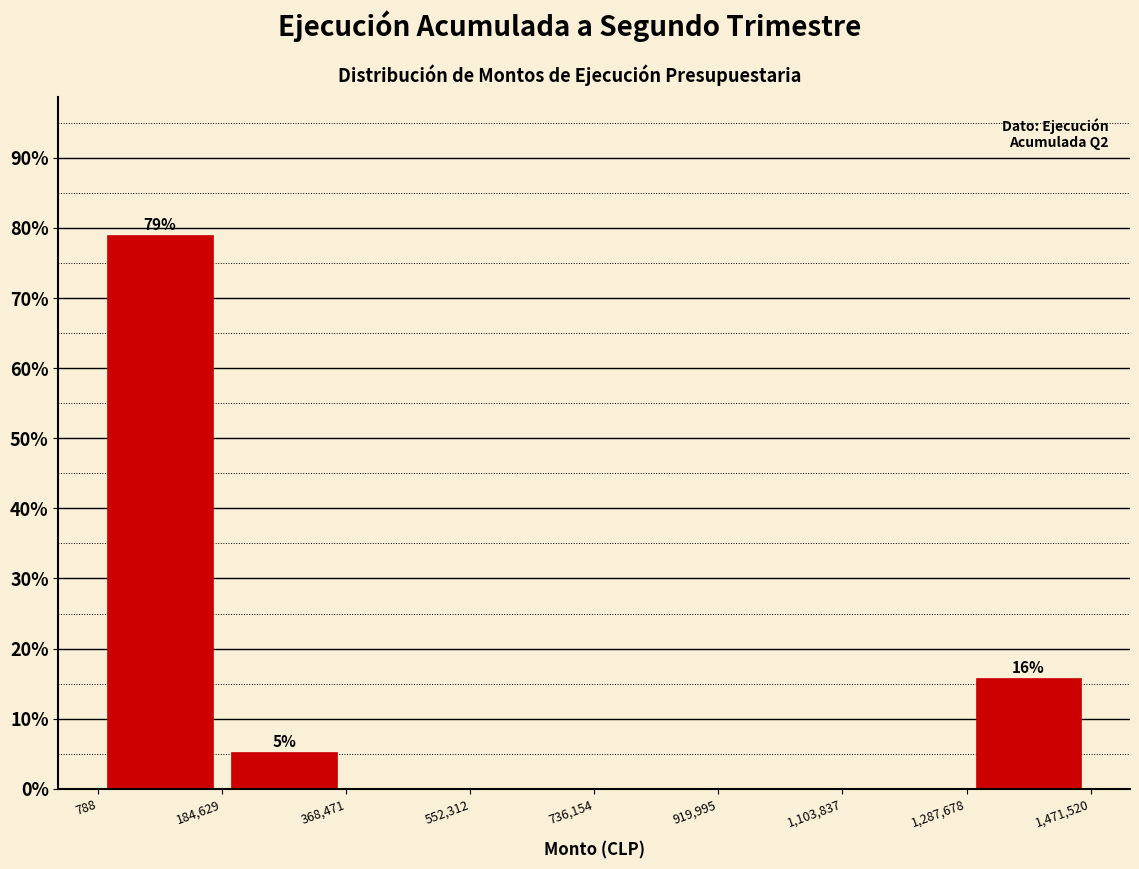

Which range on the x-axis has the tallest bar?

788 to 184,629